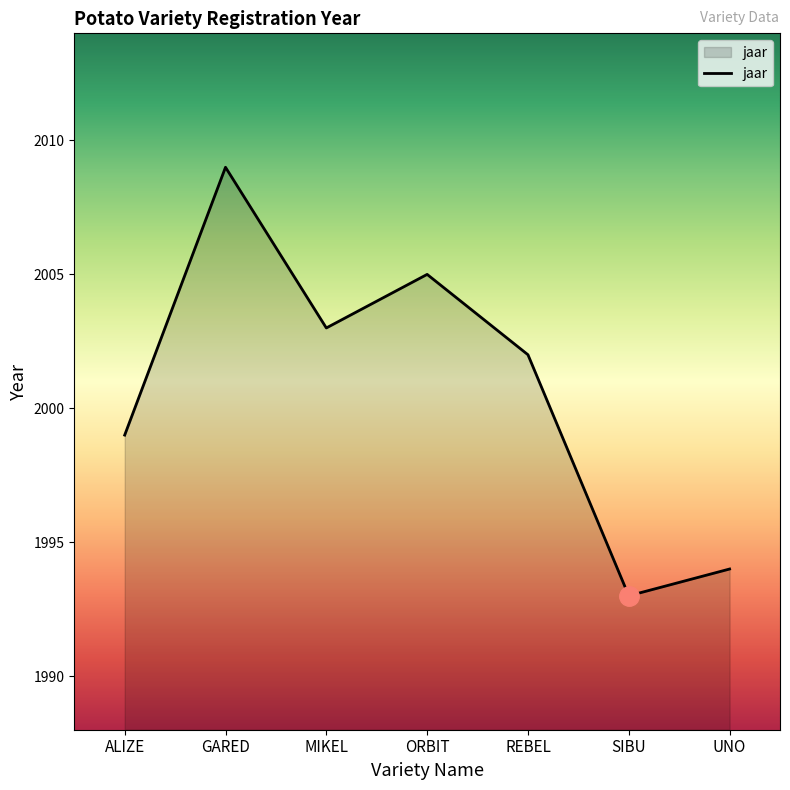

What is the difference between the values at REBEL and ALIZE?

3